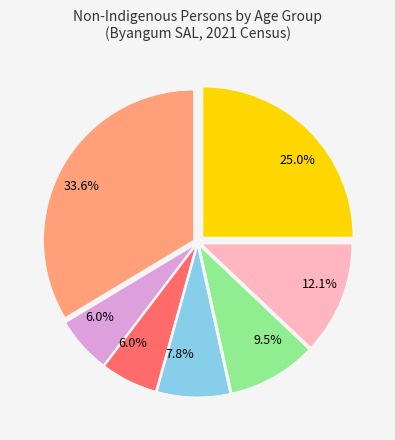

Is there any slice that represents more than half of the pie?

No